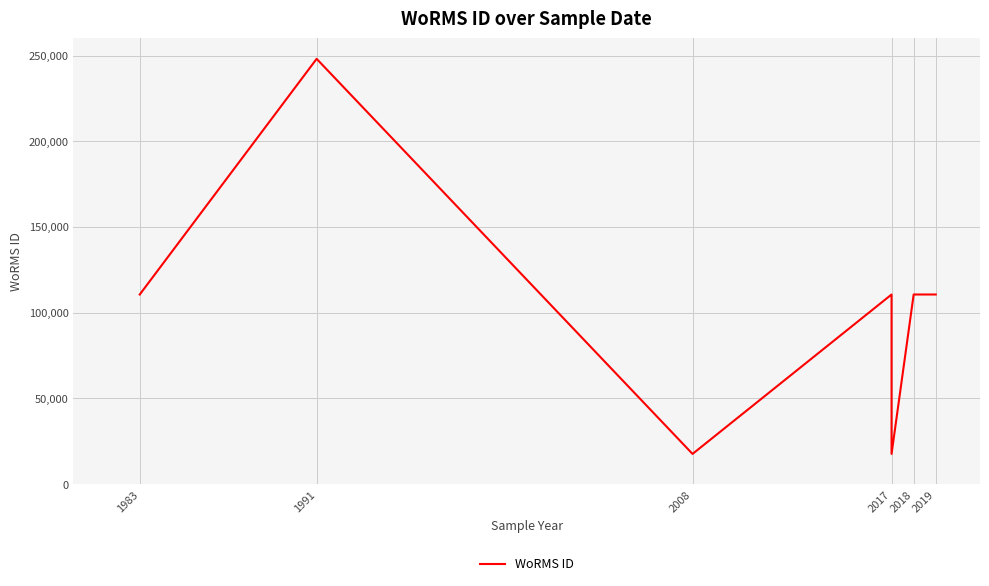

At which label is the value closest to 132889?

1983